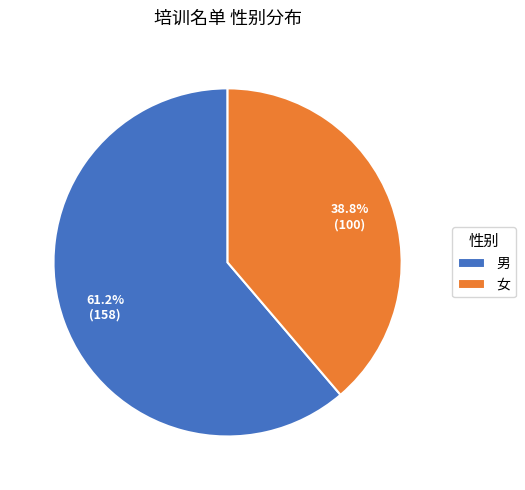

Between 女 and 男, which is larger?

男